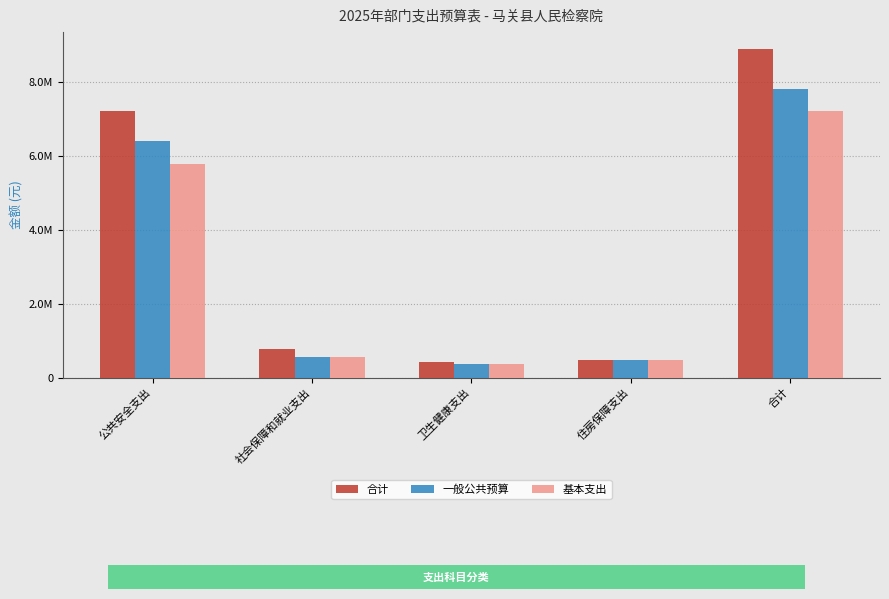

List the series in order of their overall mean, lowest first.

基本支出, 一般公共预算, 合计